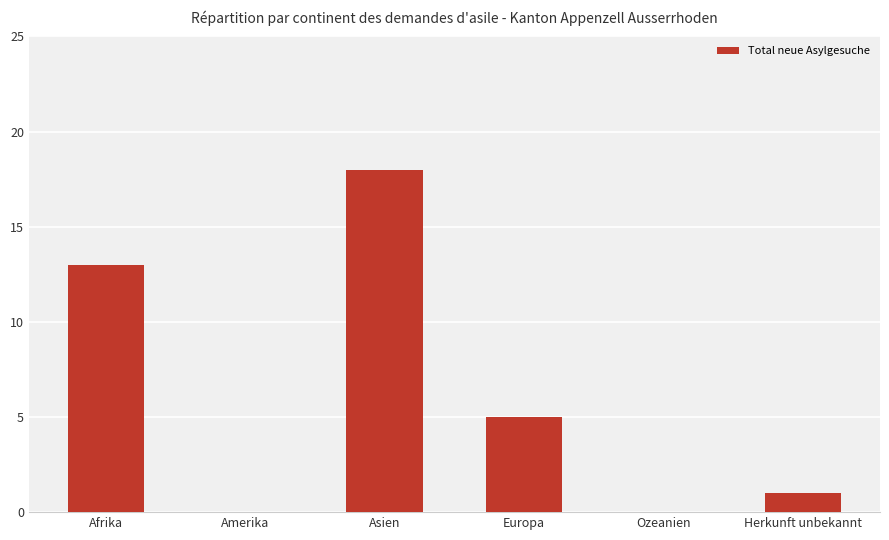

What is the sum of all values?

37